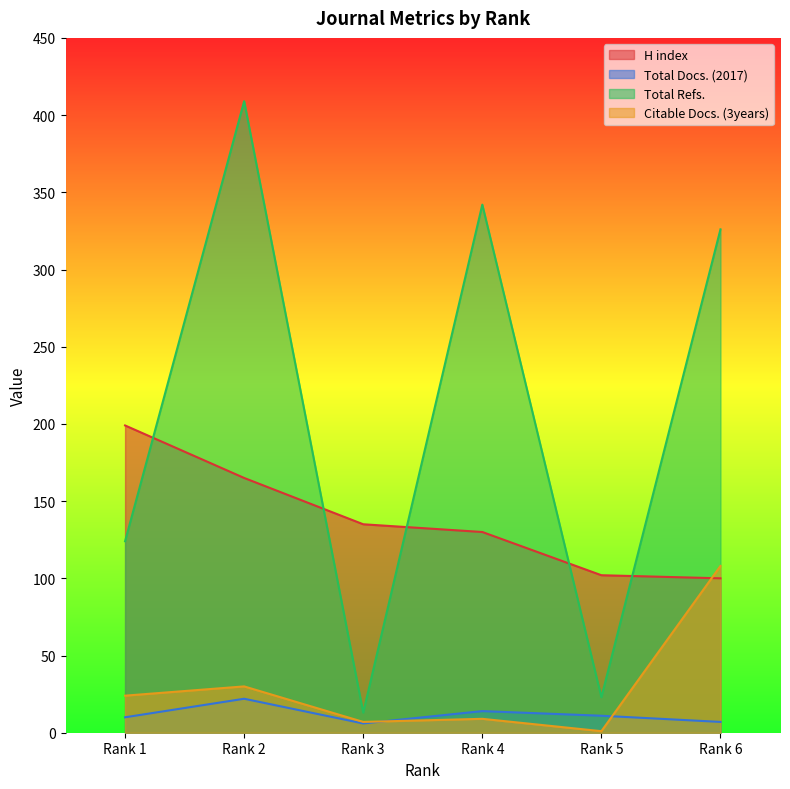

Which series has the largest total across all categories?

Total Refs.